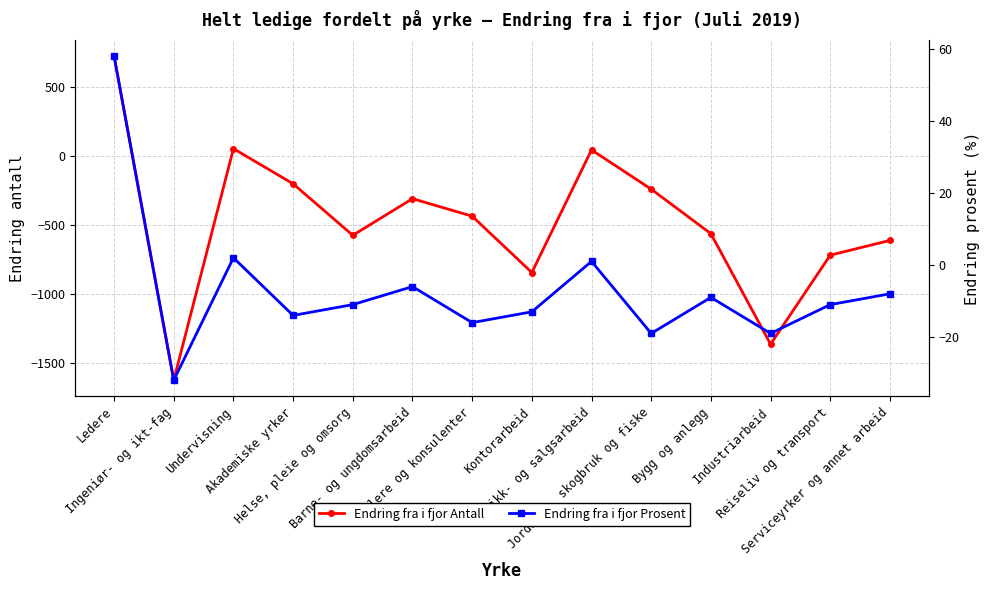

What is the average value of the Endring fra i fjor Prosent series?

-7